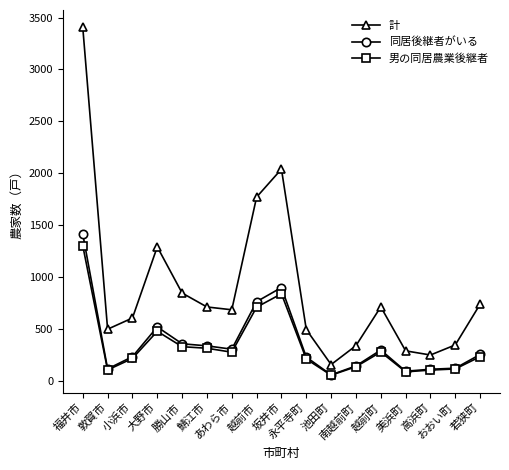

How many lines are shown in the chart?

3